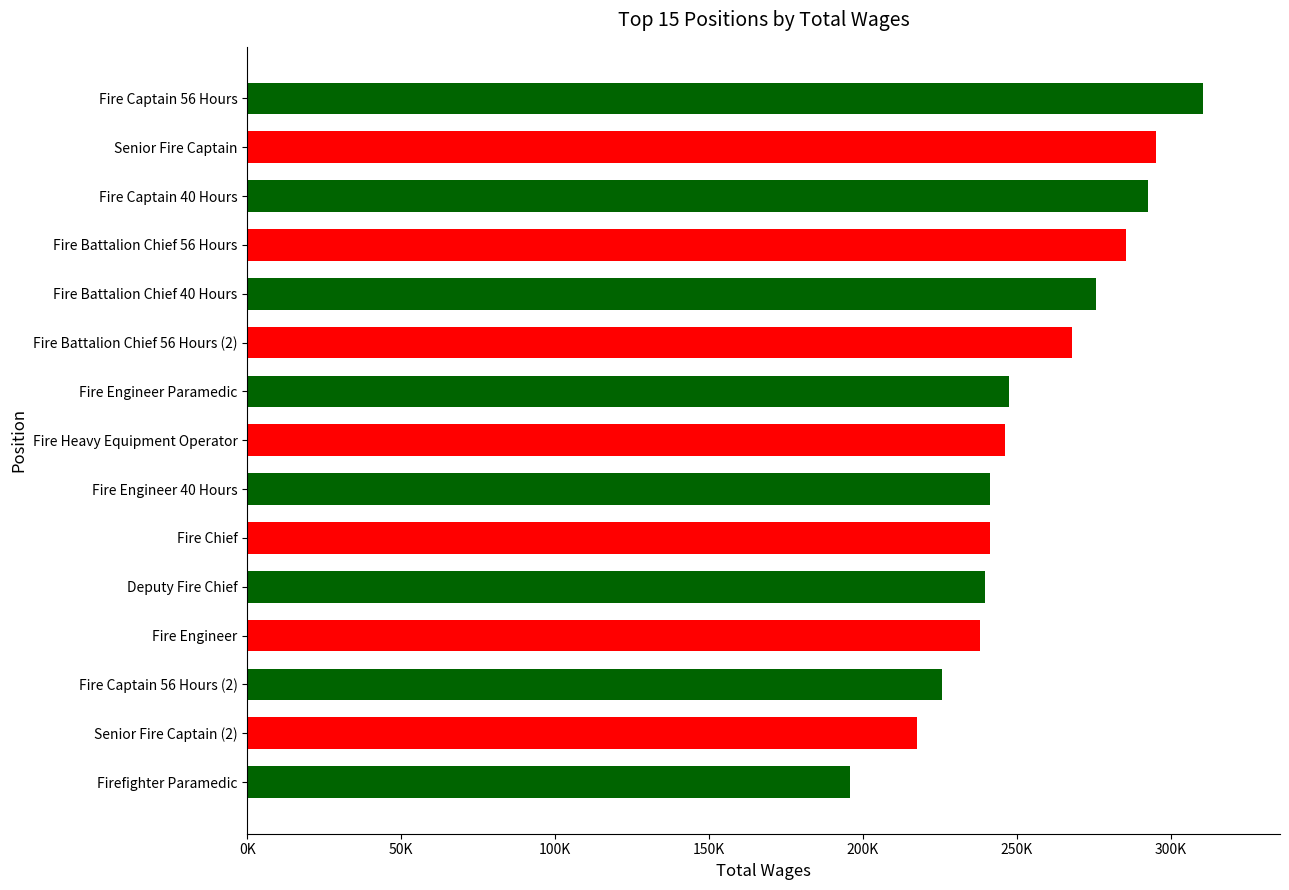

Are the bars horizontal?

Yes